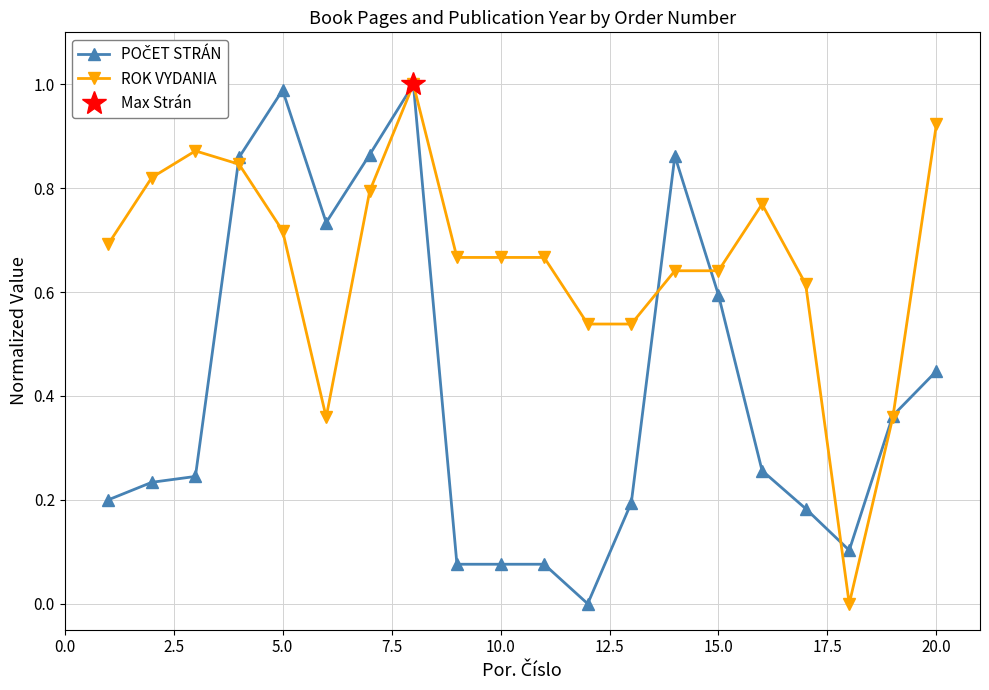

True or false: ROK VYDANIA has a value of 1.2 at 5.0.

False